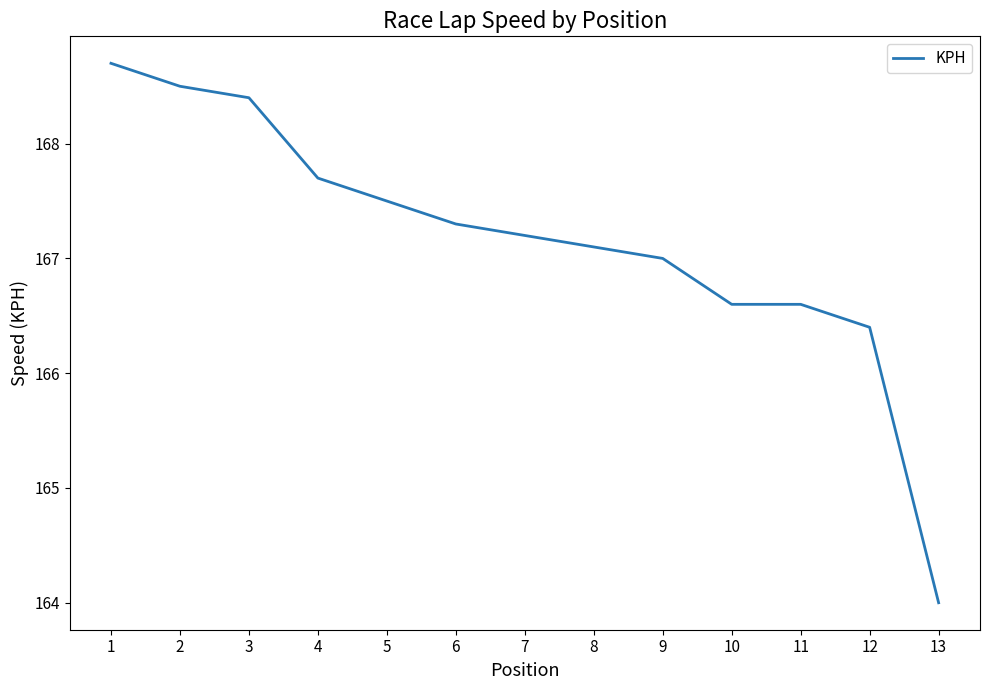

What is the change in value from 2 to 6?

-1.2